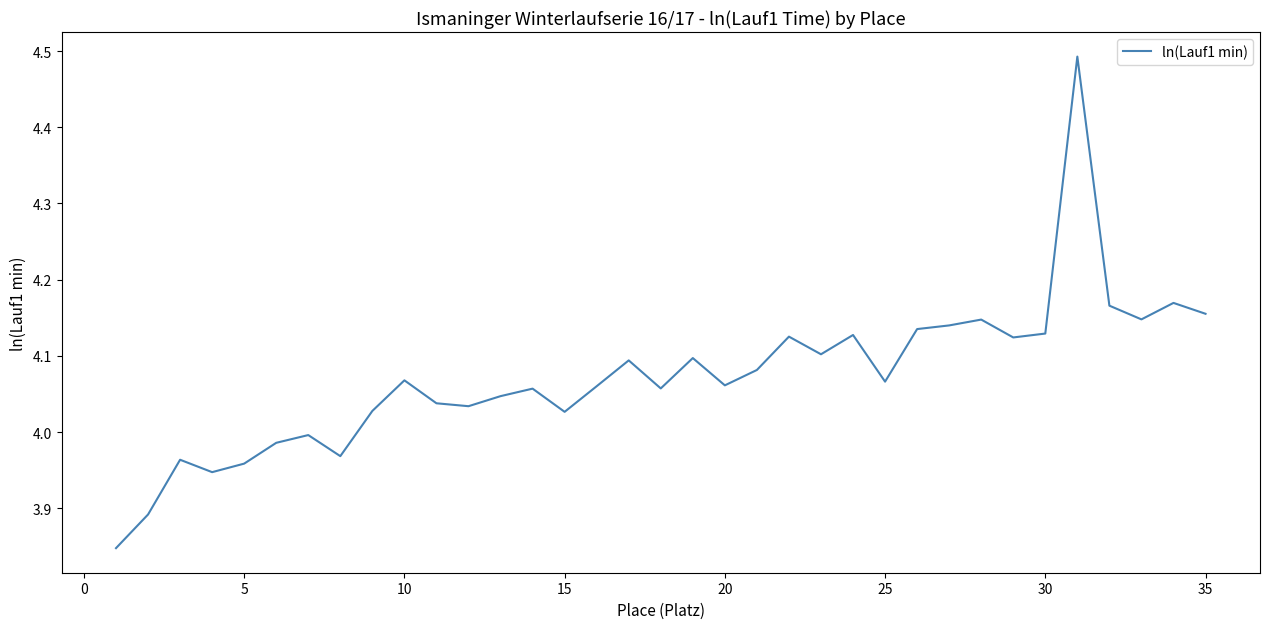

What is the difference between the maximum and minimum values?

0.6